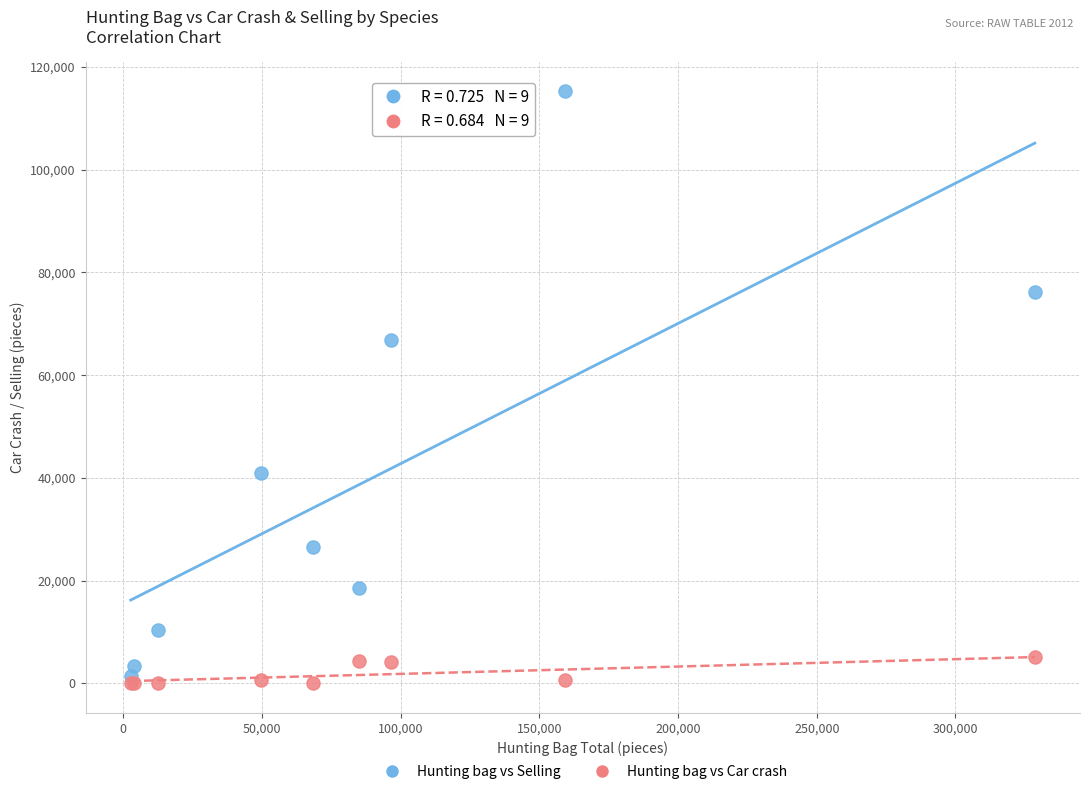

Which series has the largest Y range (max minus min)?

Hunting bag vs Selling